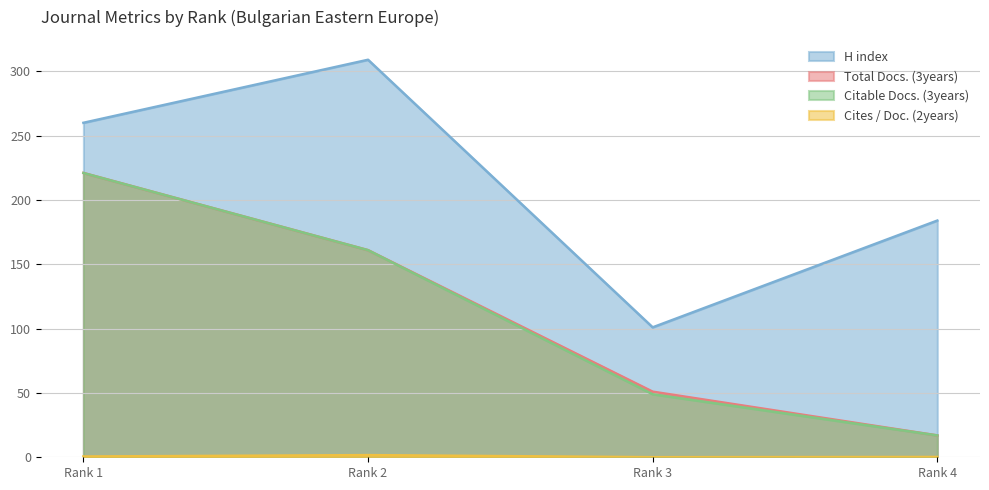

Reading left to right, transcribe all the data shown in this chart.

H index: Rank 1=260.0	Rank 2=309.0	Rank 3=101.0	Rank 4=184.0
Total Docs. (3years): Rank 1=221.0	Rank 2=161.0	Rank 3=51.0	Rank 4=17.0
Citable Docs. (3years): Rank 1=221.0	Rank 2=161.0	Rank 3=49.0	Rank 4=17.0
Cites / Doc. (2years): Rank 1=0.6	Rank 2=1.7	Rank 3=0.1	Rank 4=0.2